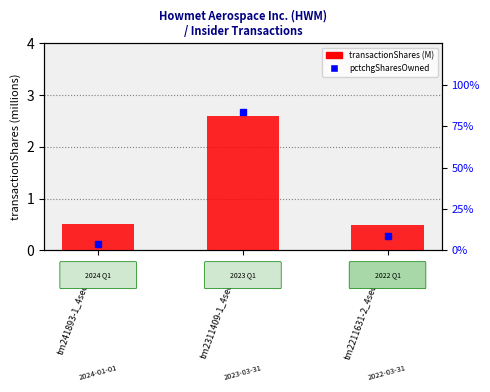

What is the label of the 1st bar from the right?

tm2211631-2_4seq1.xml